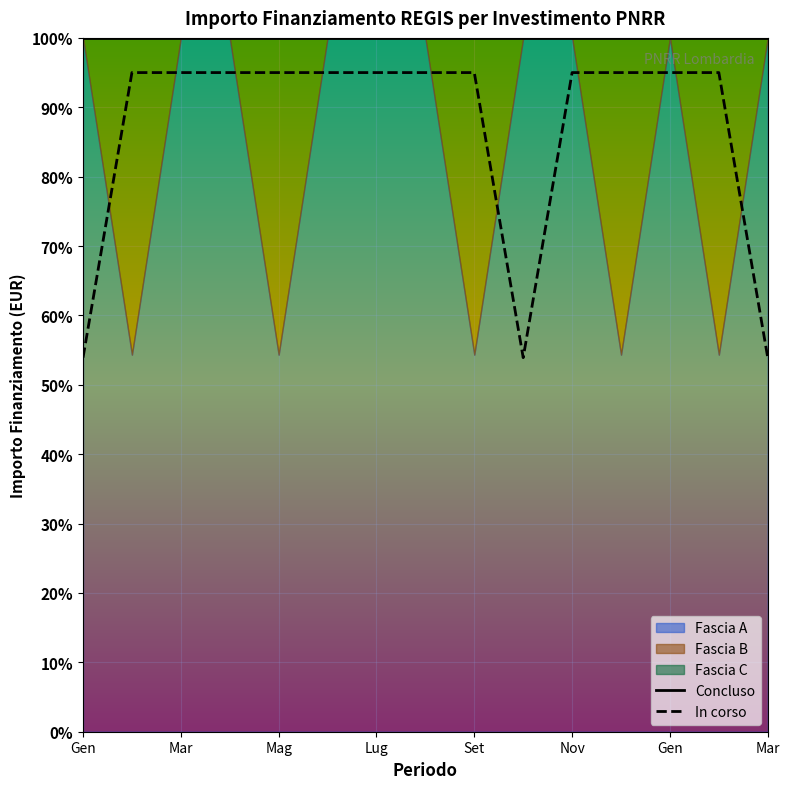

In In corso, how many points are lower than both neighbors (excluding endpoints)?

1